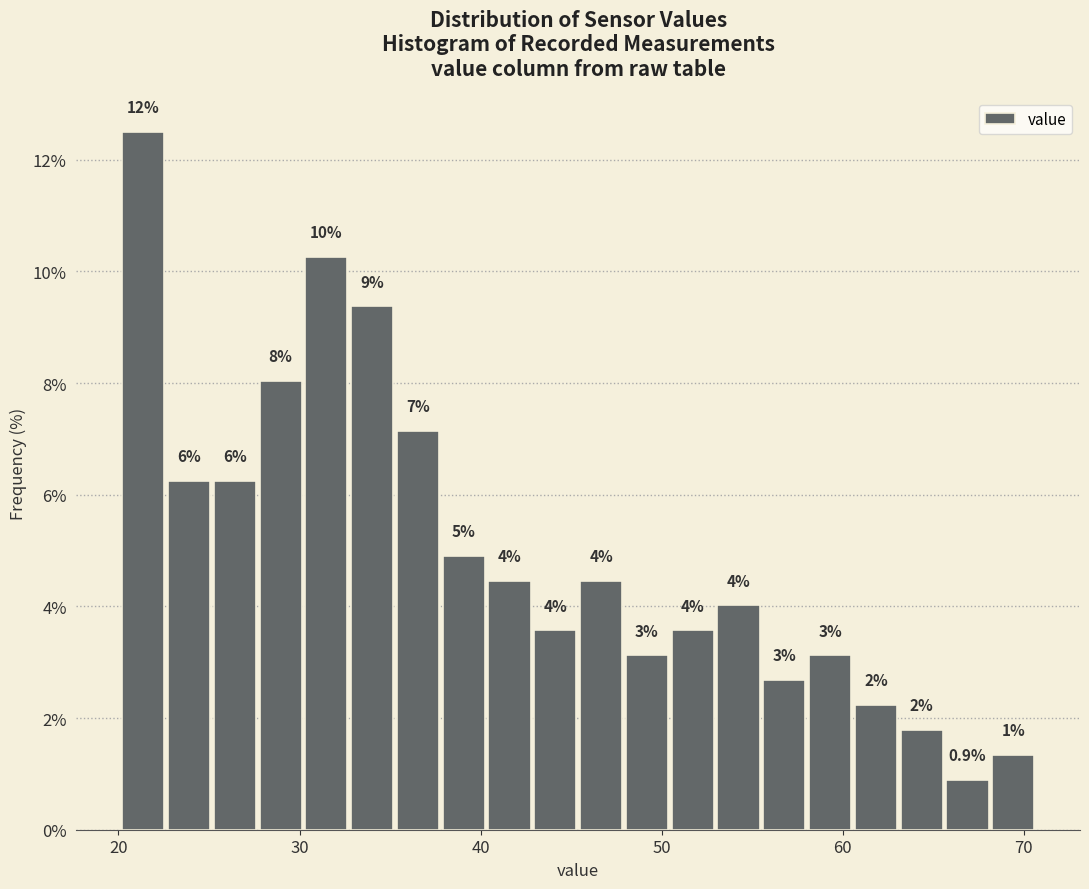

Read against the x-axis, roughly where is the centre of the tallest bar?

21